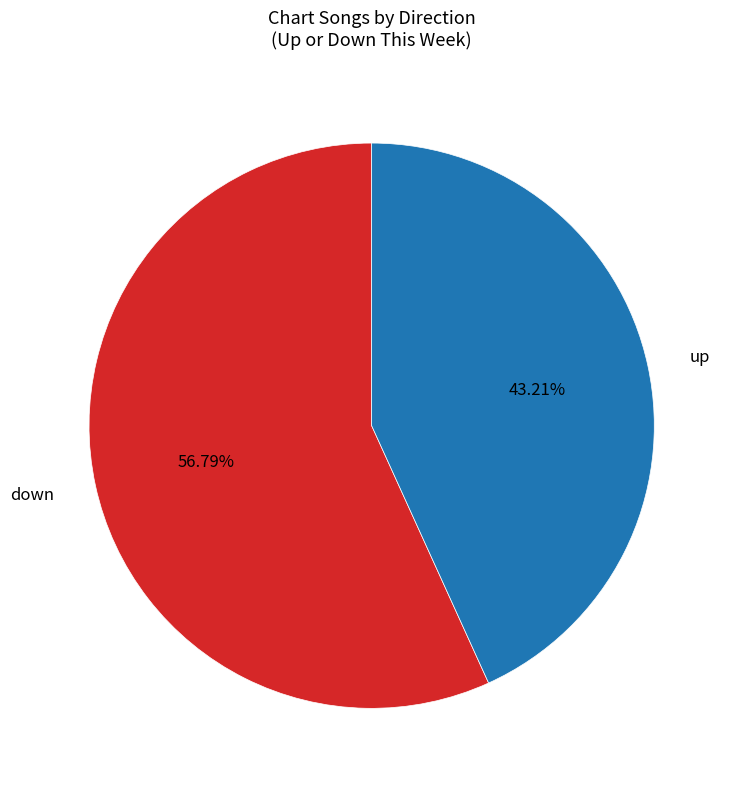

How much of the chart is everything except up?

56.8%